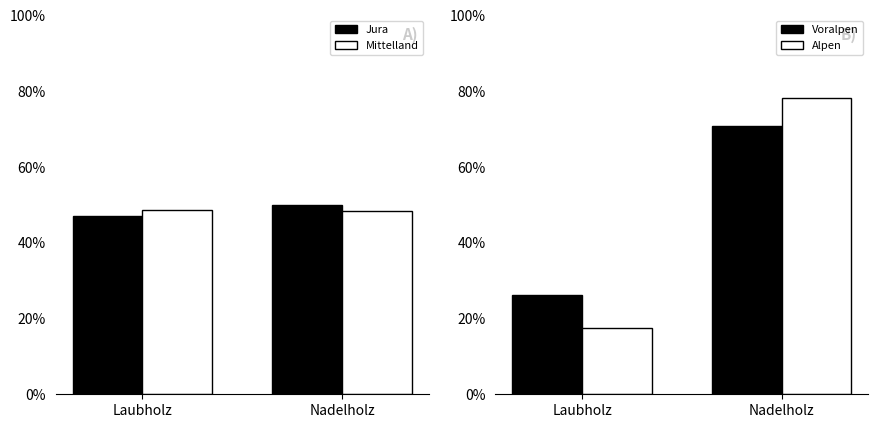

At how many categories does at least one series exceed 27?

2